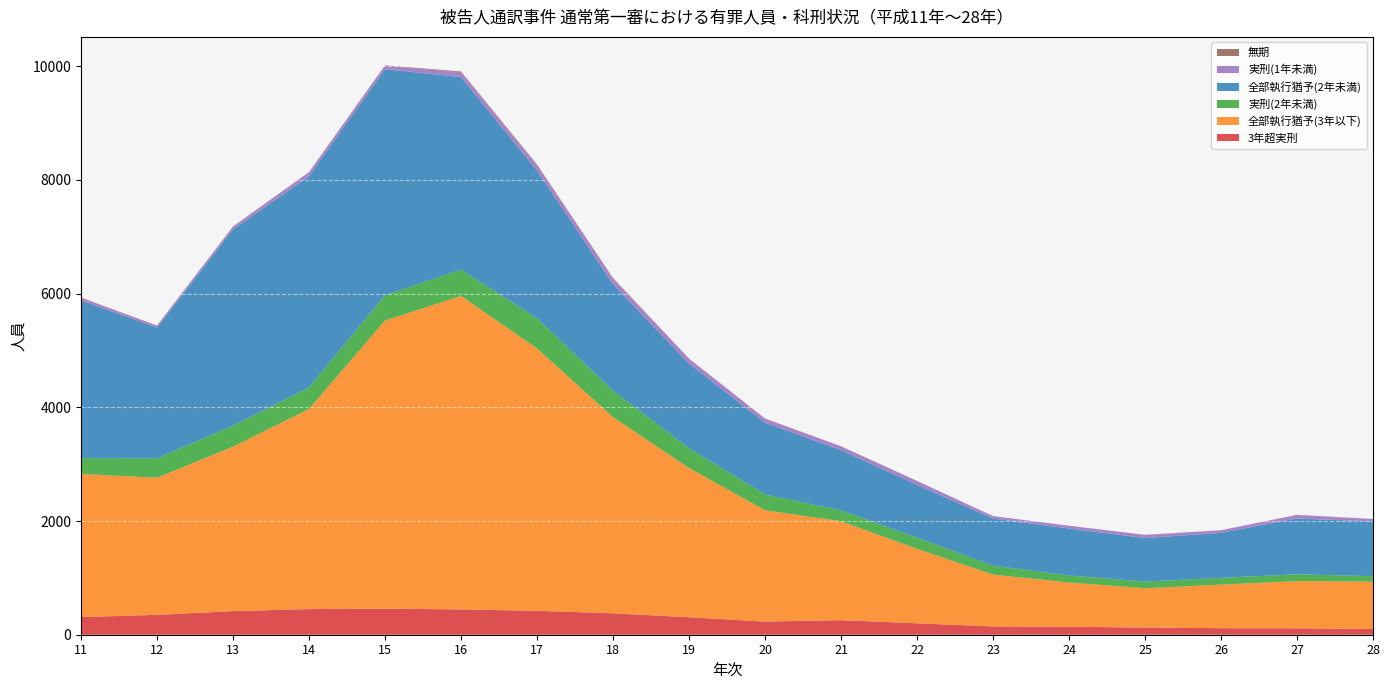

Reading left to right, transcribe all the data shown in this chart.

3年超実刑: 11=310	12=350	13=415	14=451	15=459	16=445	17=421	18=377	19=308	20=231	21=256	22=201	23=146	24=140	25=126	26=115	27=113	28=101
全部執行猶予(3年以下): 11=2518	12=2410	13=2892	14=3520	15=5067	16=5513	17=4613	18=3449	19=2624	20=1958	21=1740	22=1309	23=912	24=778	25=691	26=766	27=830	28=832
実刑(2年未満): 11=279	12=343	13=370	14=380	15=446	16=464	17=531	18=466	19=348	20=278	21=191	22=197	23=157	24=125	25=117	26=120	27=120	28=97
全部執行猶予(2年未満): 11=2771	12=2300	13=3452	14=3712	15=3976	16=3386	17=2599	18=1872	19=1486	20=1264	21=1059	22=929	23=828	24=824	25=766	26=790	27=982	28=962
実刑(1年未満): 11=46	12=33	13=47	14=69	15=58	16=85	17=89	18=100	19=86	20=68	21=65	22=67	23=44	24=50	25=56	26=46	27=61	28=44
無期: 11=6	12=3	13=5	14=5	15=8	16=14	17=17	18=11	19=5	20=4	21=4	22=3	23=0	24=0	25=1	26=1	27=2	28=0